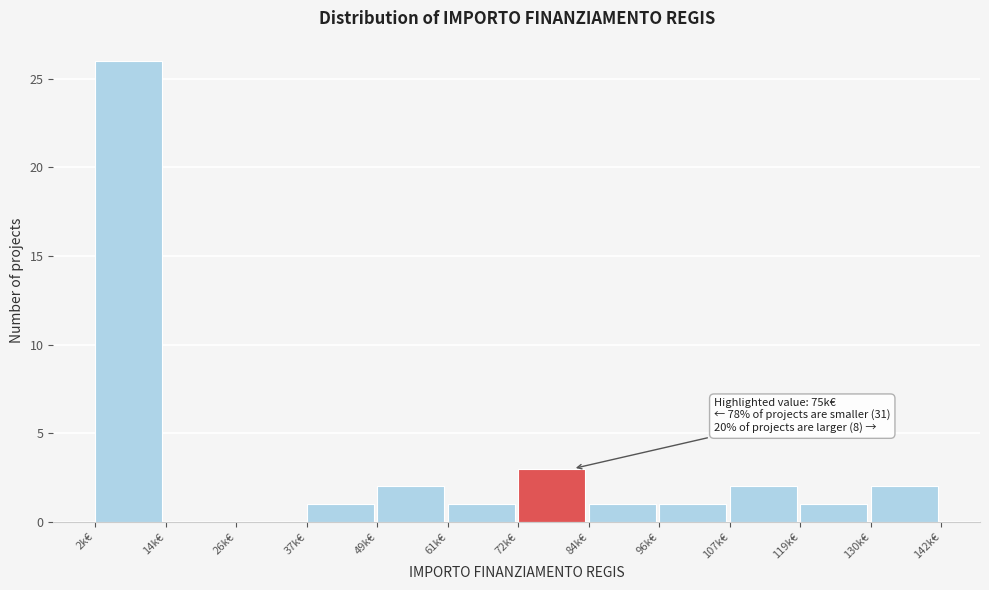

Reading left to right, what are all the values shown in this chart?

2k€=26	14k€=0	26k€=0	37k€=1	49k€=2	61k€=1	72k€=3	84k€=1	96k€=1	107k€=2	119k€=1	130k€=2